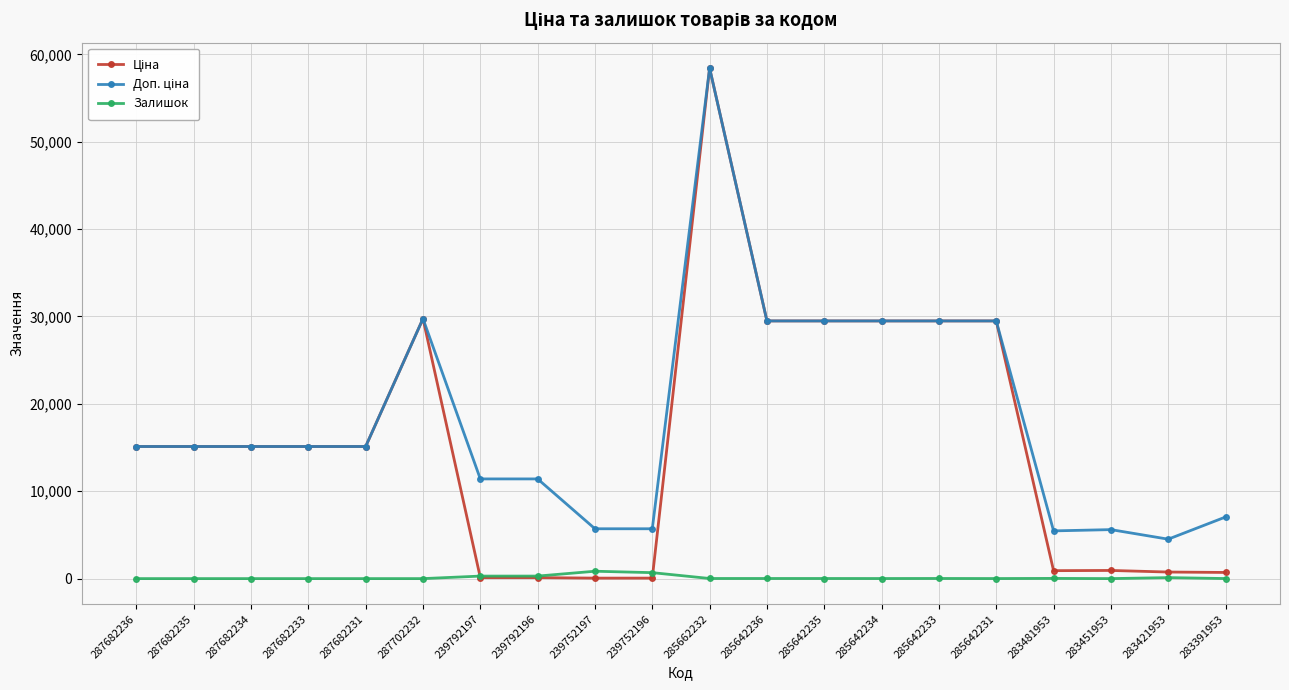

Does the chart display data point markers on the line(s)?

Yes